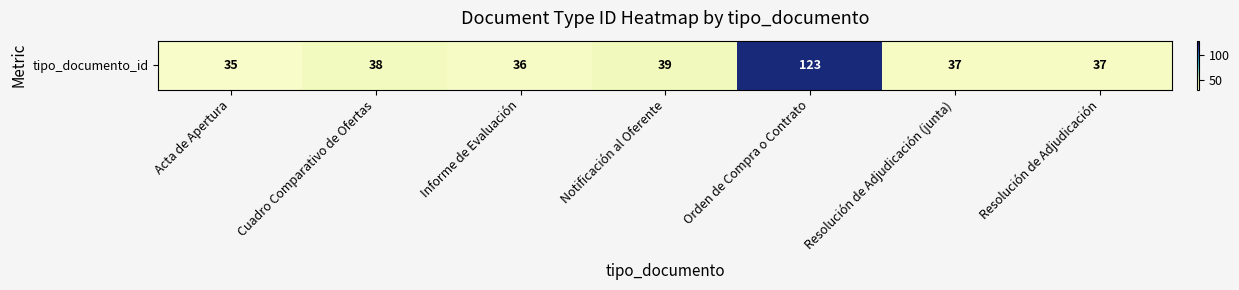

List the labels in order of value, smallest first.

Acta de Apertura, Informe de Evaluación, Resolución de Adjudicación (junta), Resolución de Adjudicación, Cuadro Comparativo de Ofertas, Notificación al Oferente, Orden de Compra o Contrato